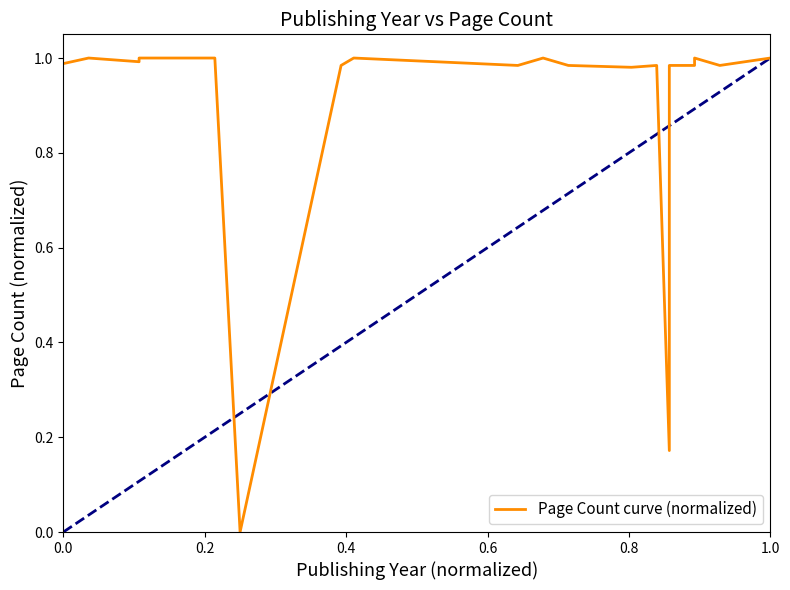

What is the difference between the second highest and second lowest values?

0.8